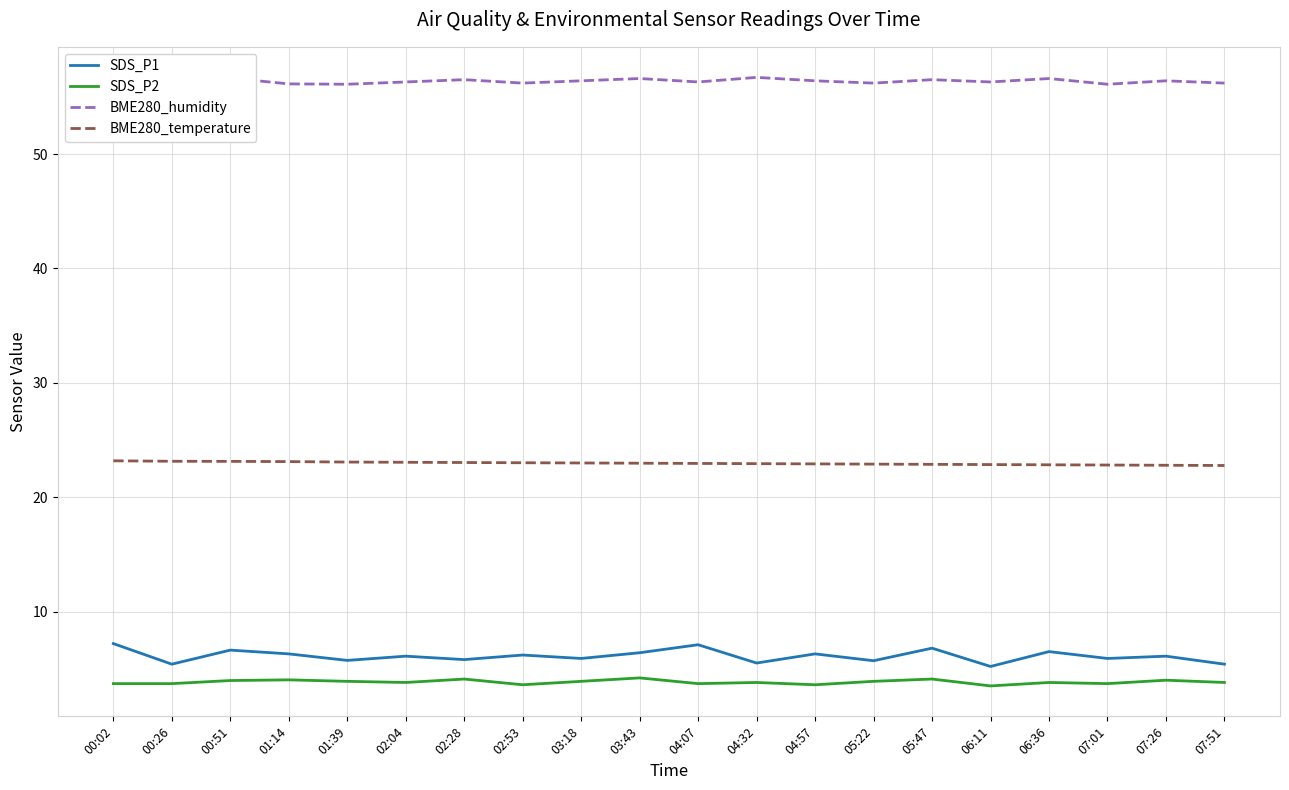

What is the highest value of the BME280_humidity series?

56.7